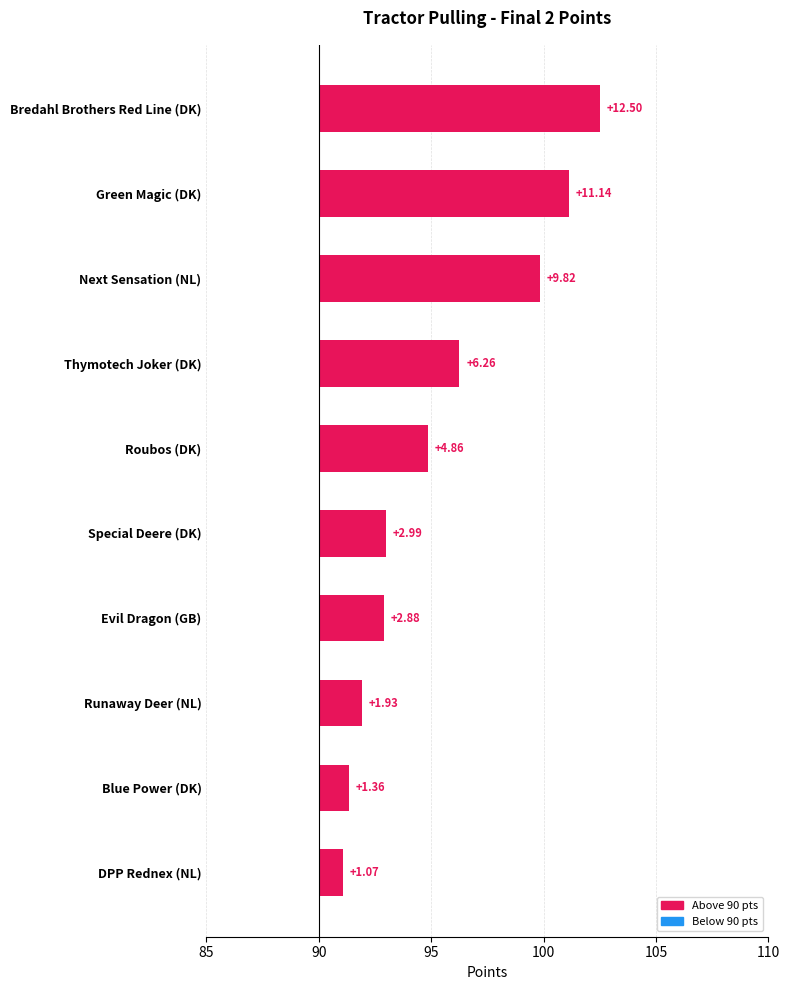

At which category does the chart reach its minimum across all series?

DPP Rednex (NL)